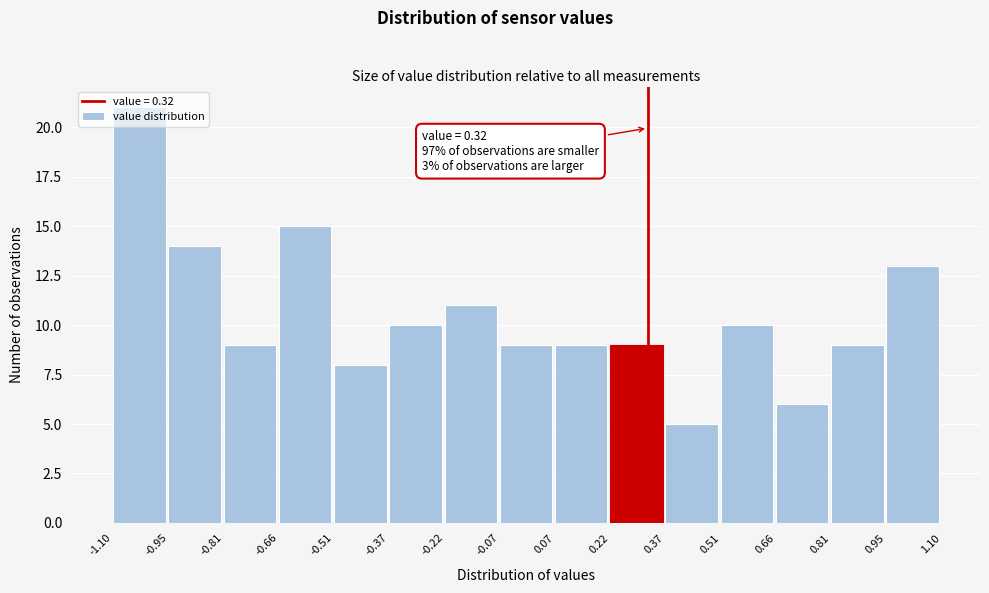

Which range on the x-axis has the tallest bar?

-1.10 to -0.95